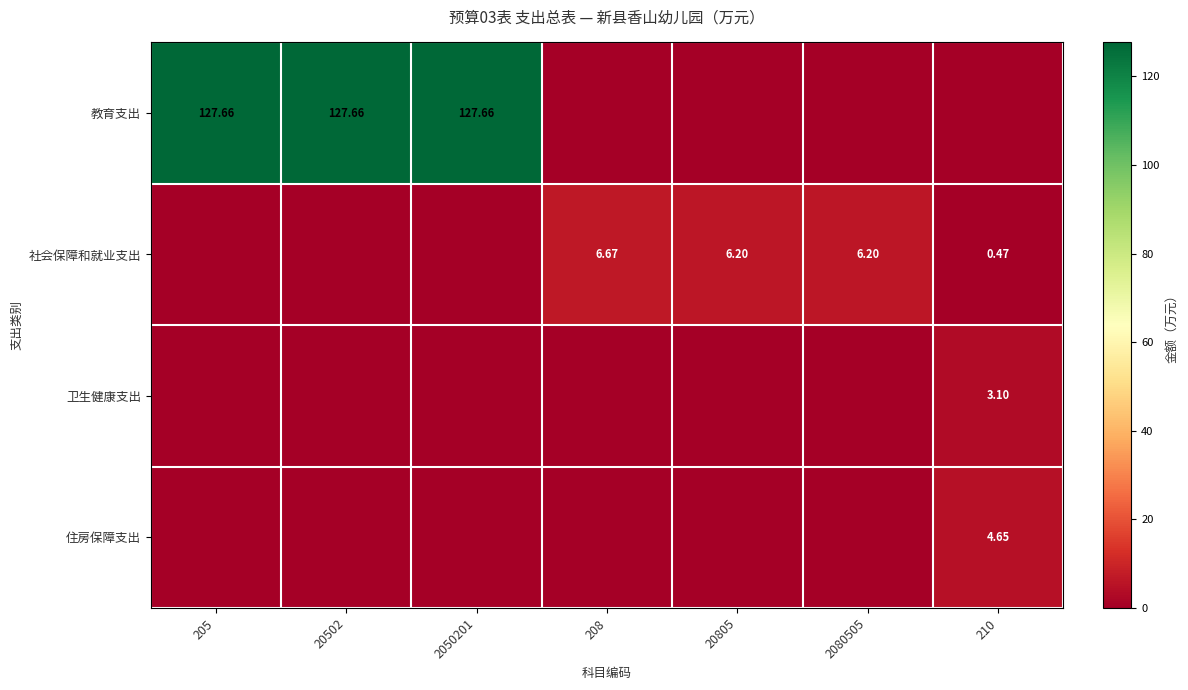

Between 205 and 20502, which is larger?

205